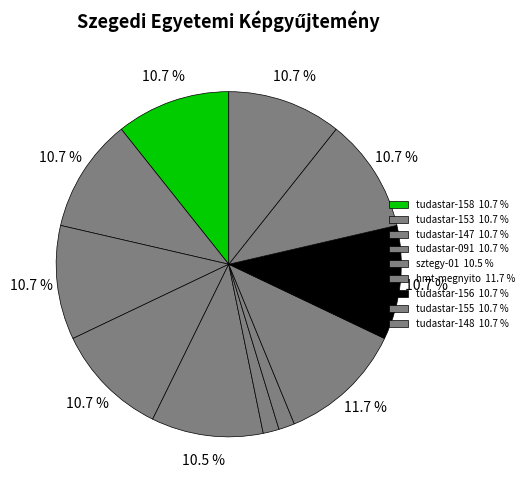

How many slices are in this pie chart?

11